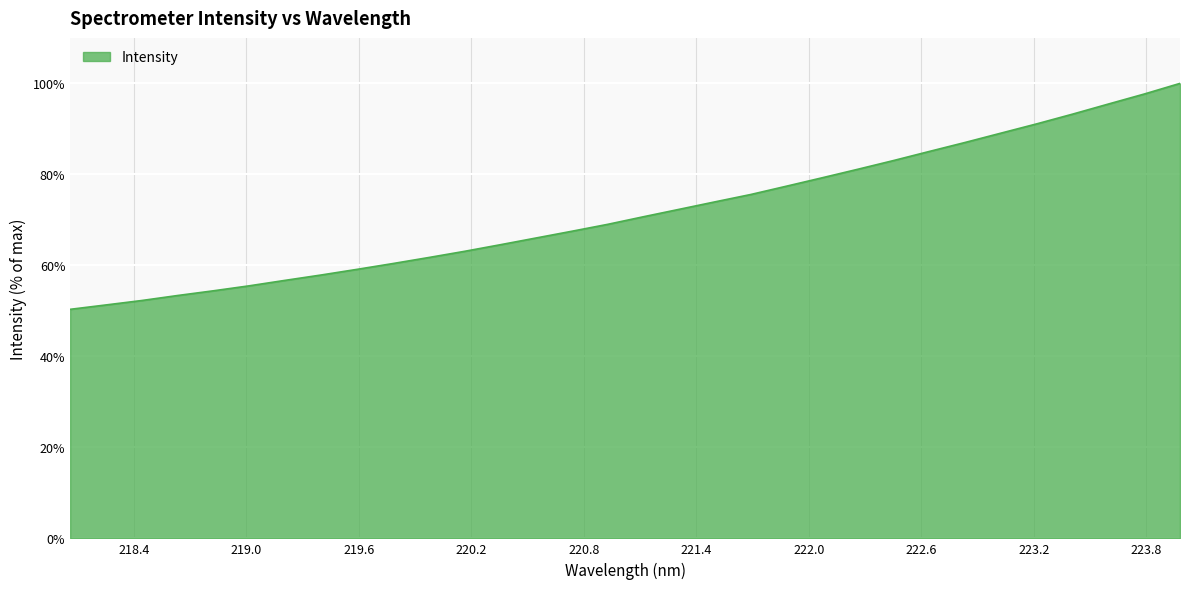

True or false: there are more than 1 points higher than both neighbors.

False